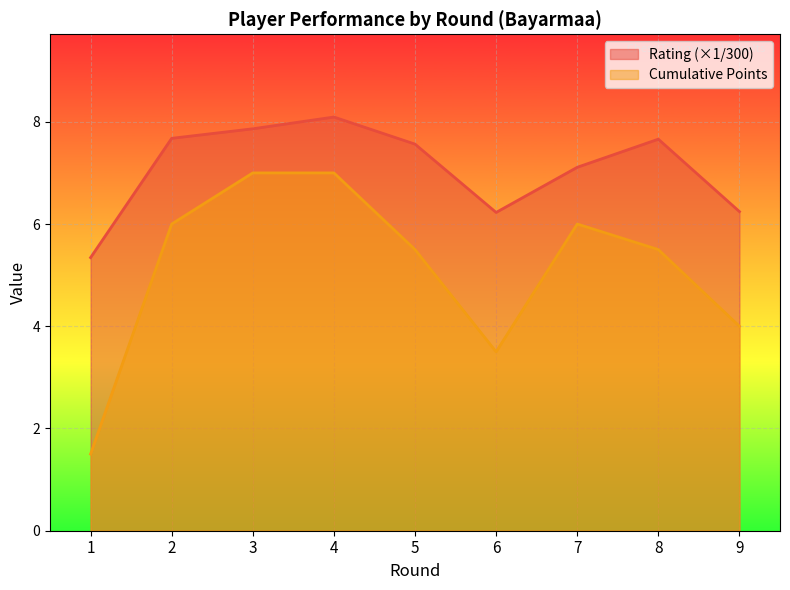

What is the difference between the highest and lowest values at 2?

1.7